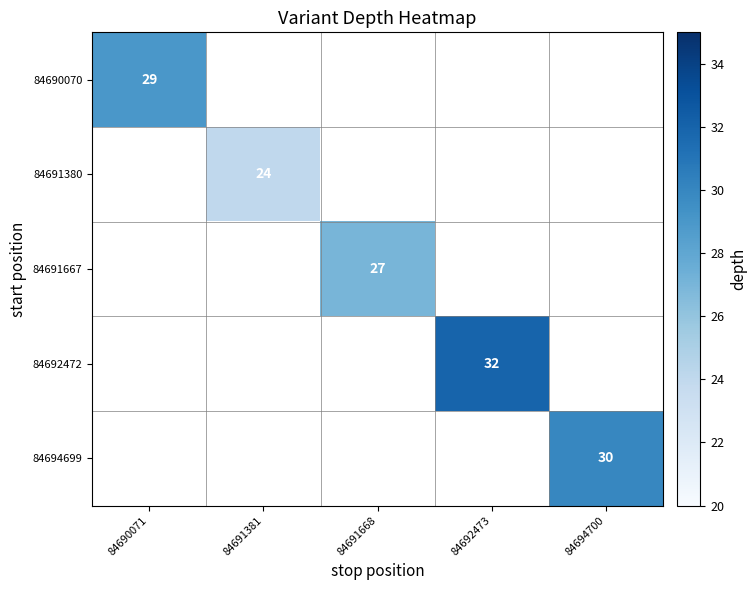

How many distinct data groups are displayed?

5